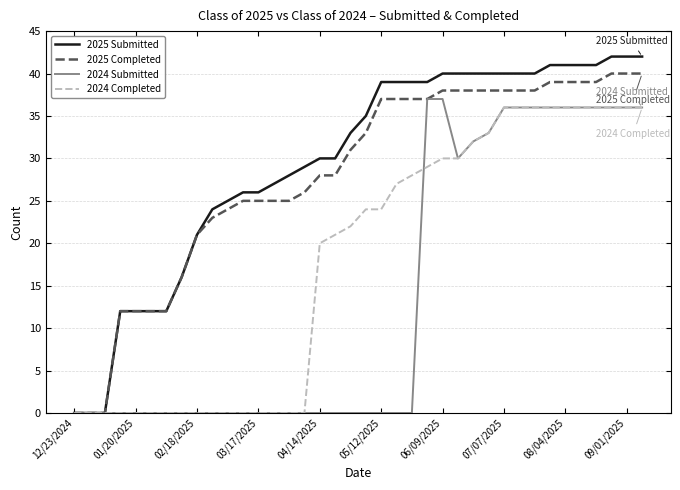

Which series has the widest spread of values?

2025 Submitted